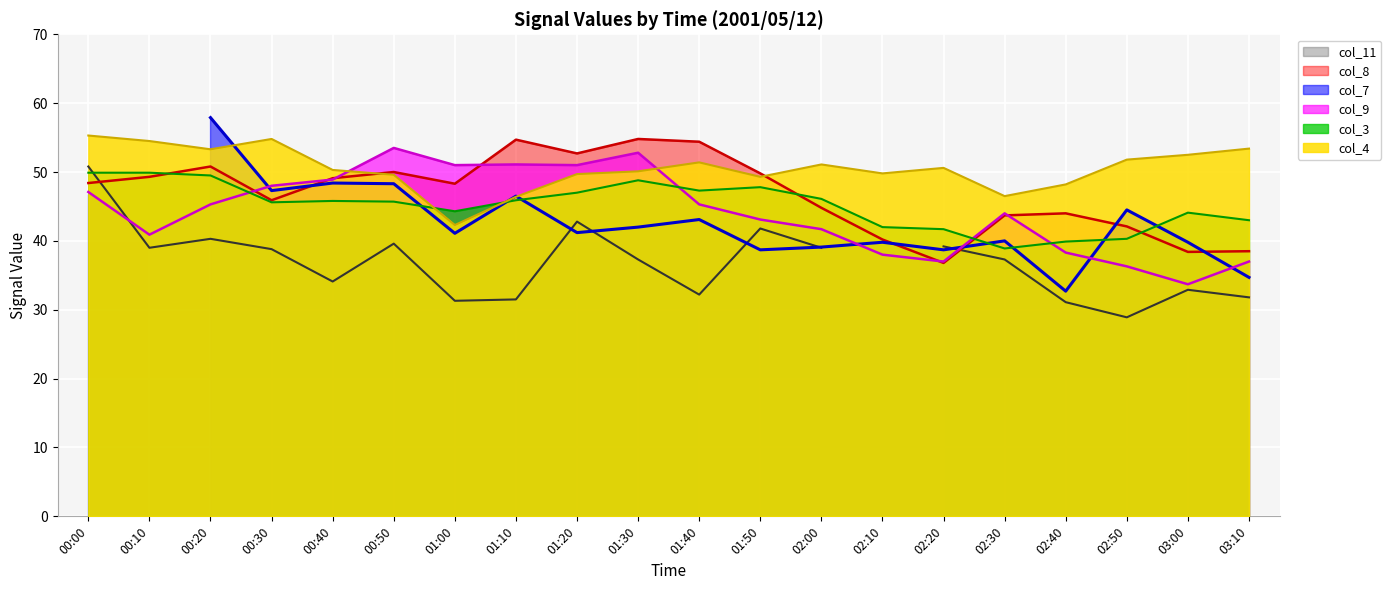

Where do col_9 and col_8 first cross each other?

00:20 and 00:30